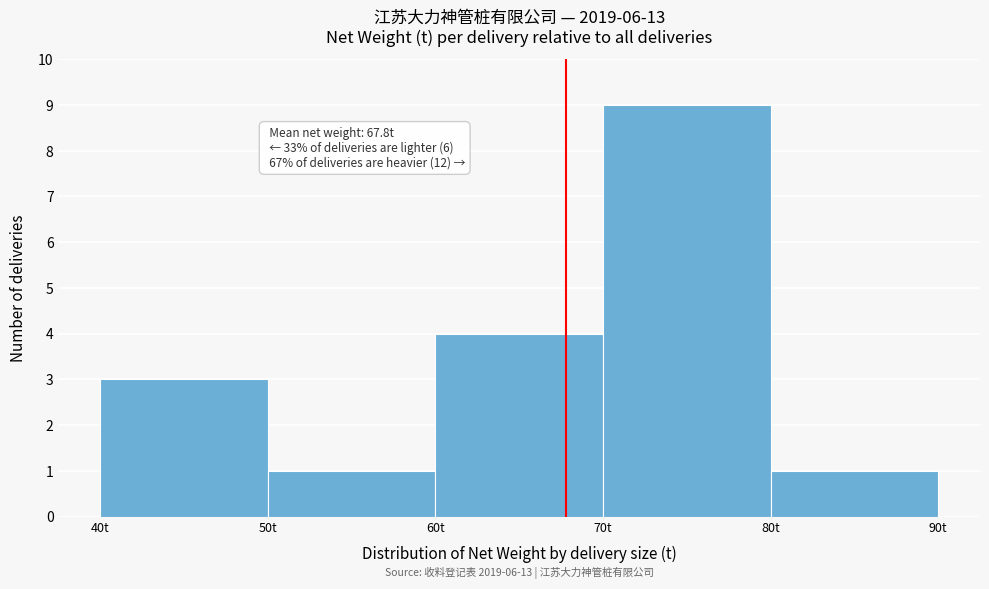

Which range on the x-axis has the tallest bar?

70 to 80